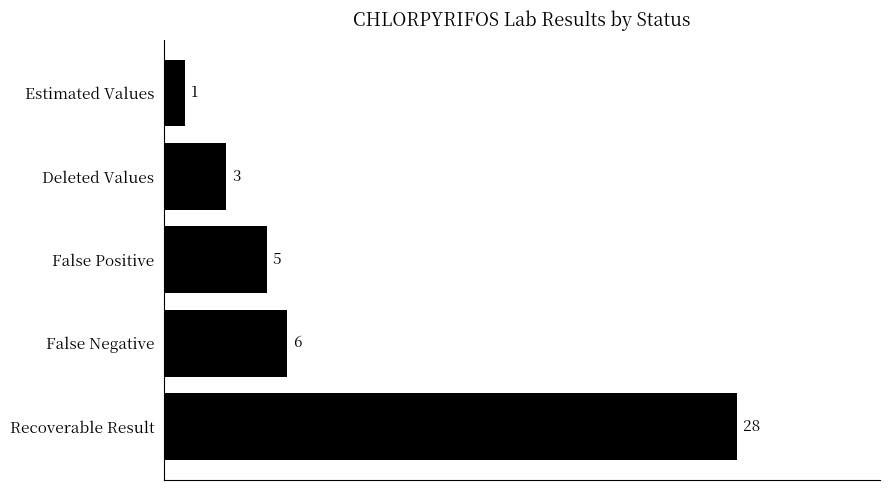

Reading top to bottom, extract all data points from this chart.

Estimated Values=1	Deleted Values=3	False Positive=5	False Negative=6	Recoverable Result=28